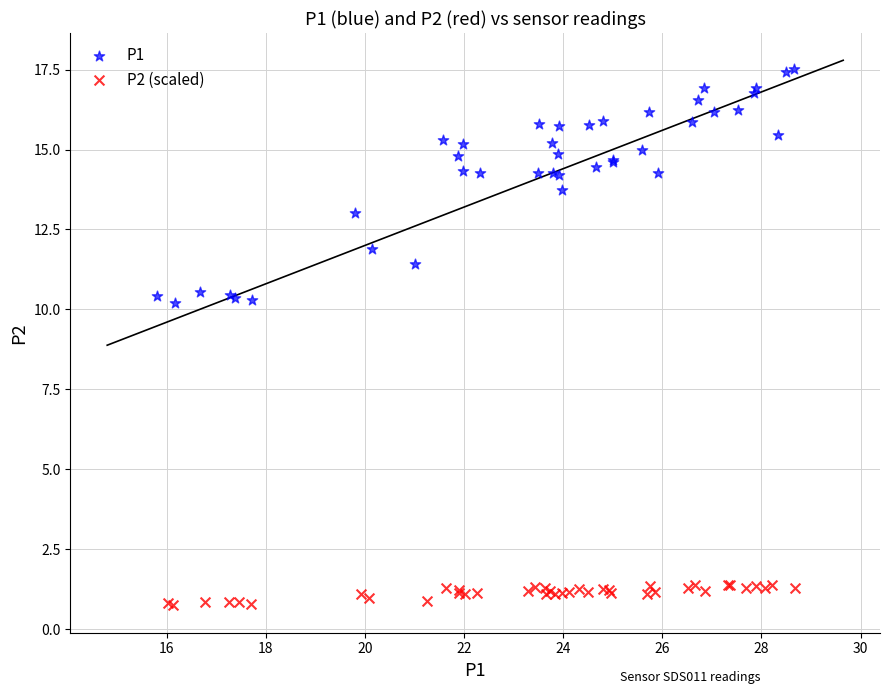

Which series contains the lowest Y value?

P2 (scaled)